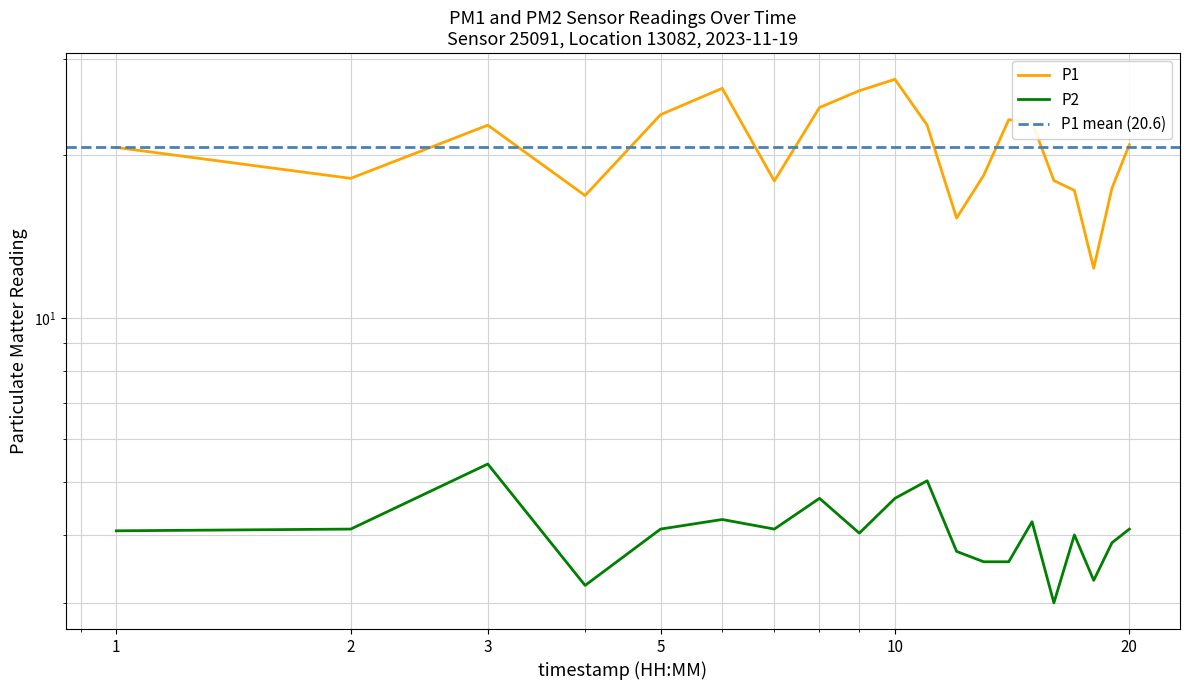

What is the average value of the P2 series?

4.1